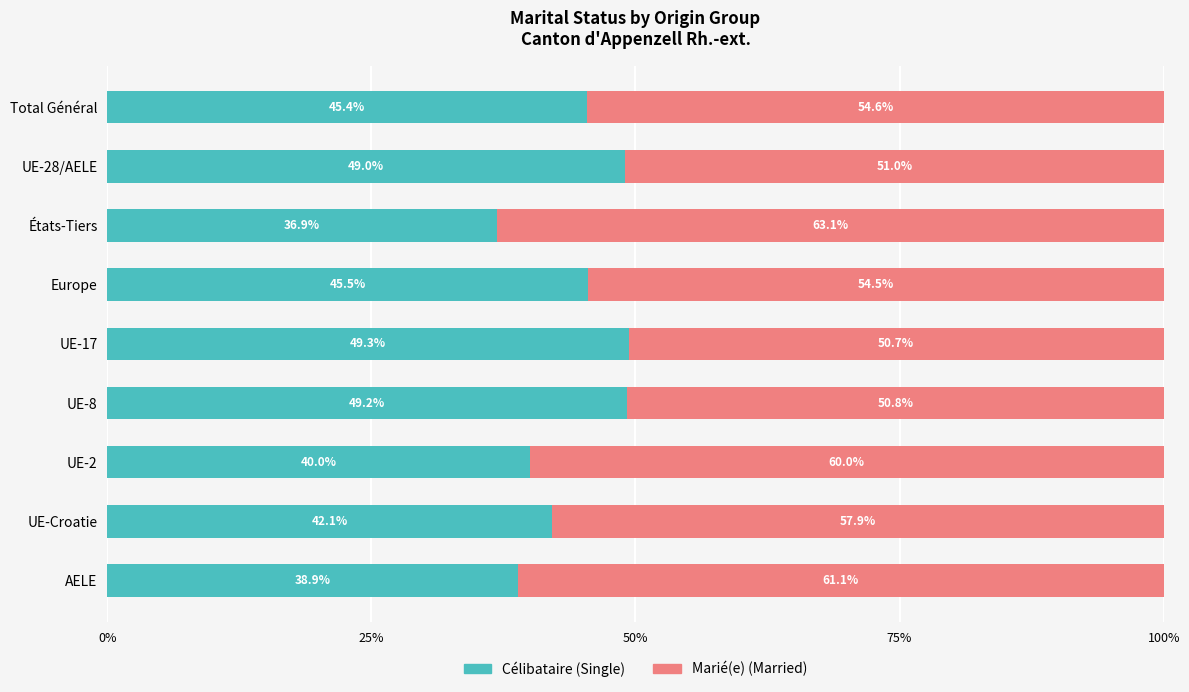

What is the total value across all series at AELE?

100.0